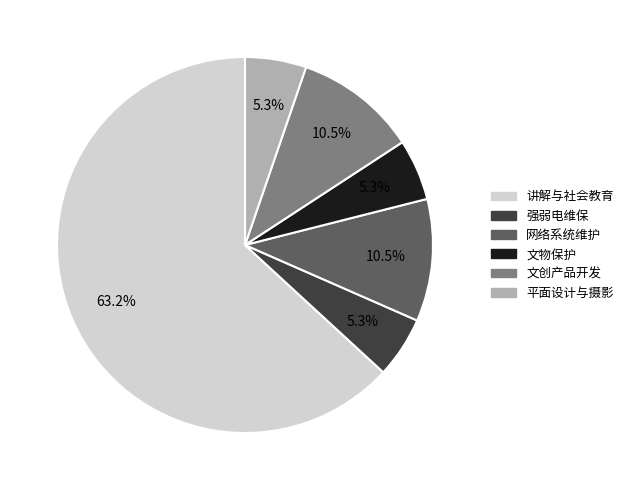

Does any single category account for the majority?

Yes